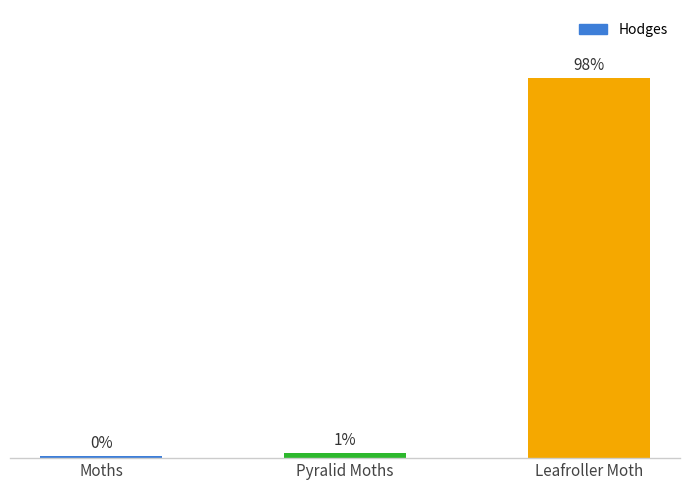

At which category does the chart reach its minimum across all series?

Moths